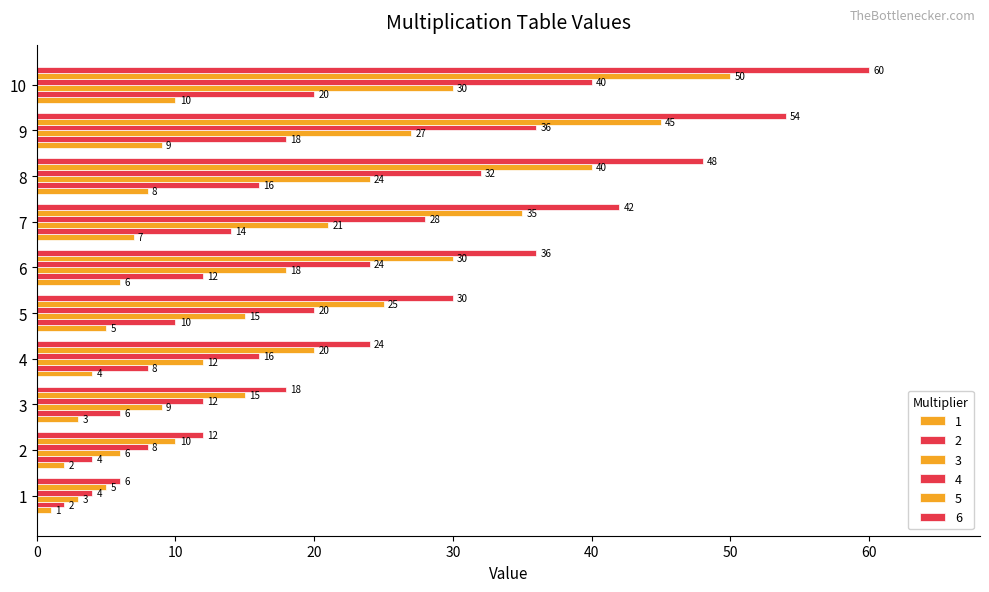

Rank the series at 4 from lowest to highest value.

1, 2, 3, 4, 5, 6